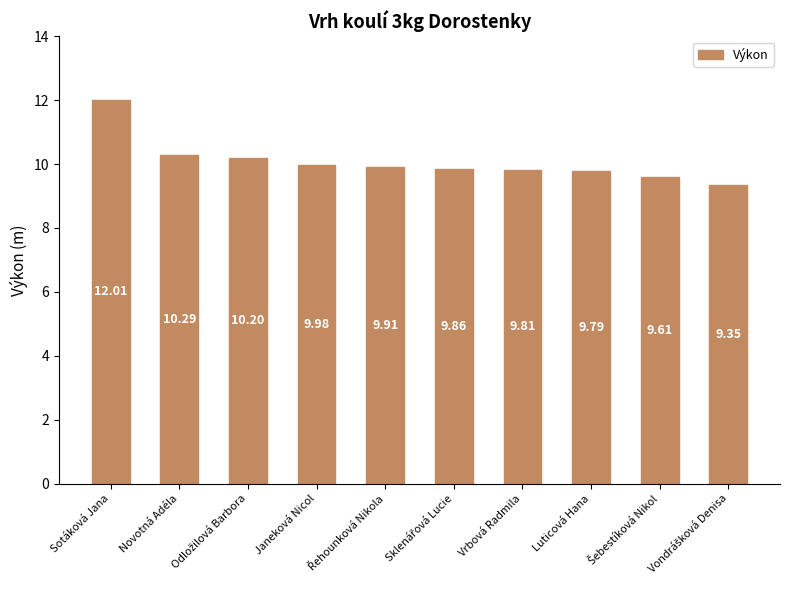

What position from the left is Janeková Nicol?

4